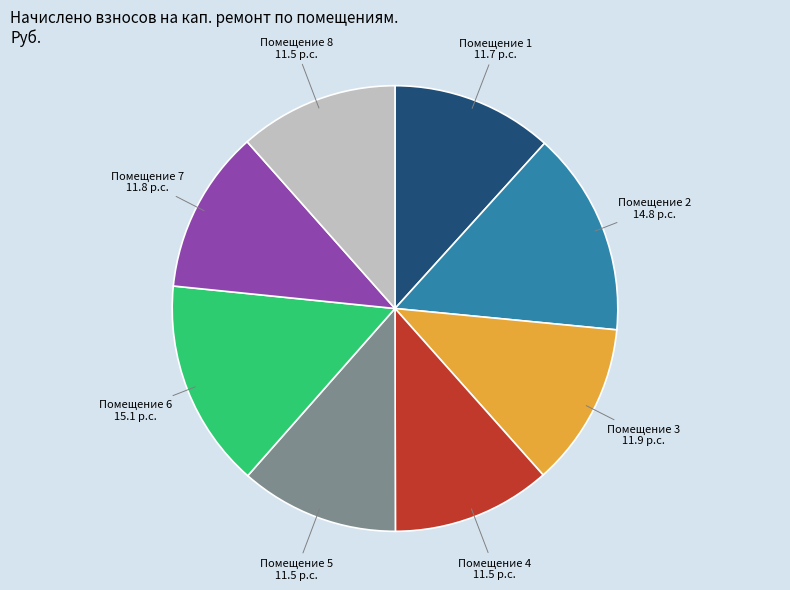

True or false: Помещение 5 accounts for 12% of the total.

True